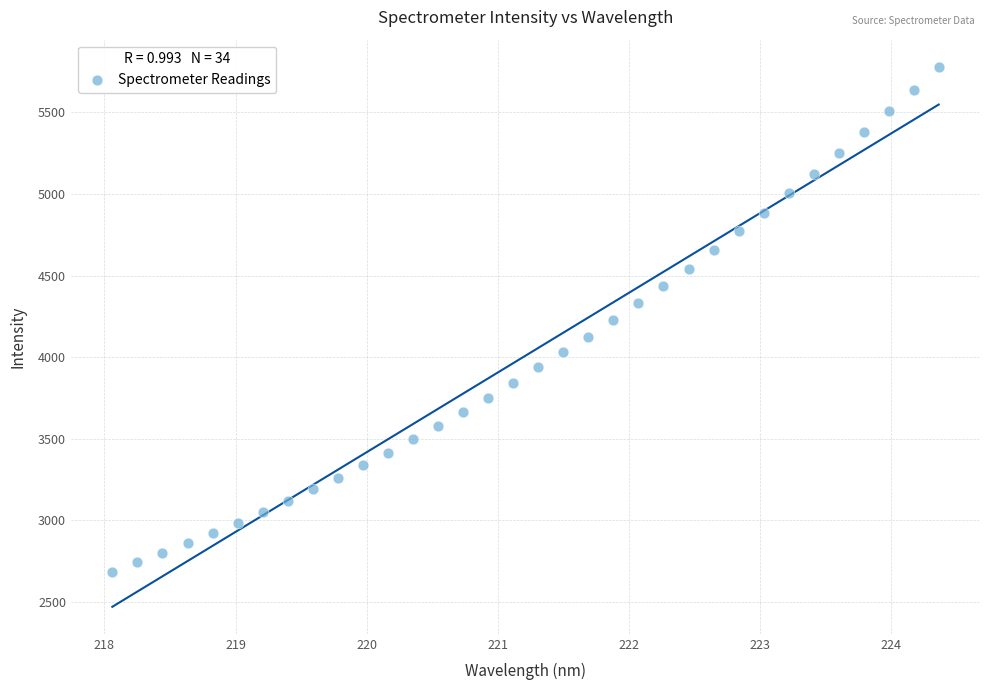

What is the range of X values (max minus min)?

6.3